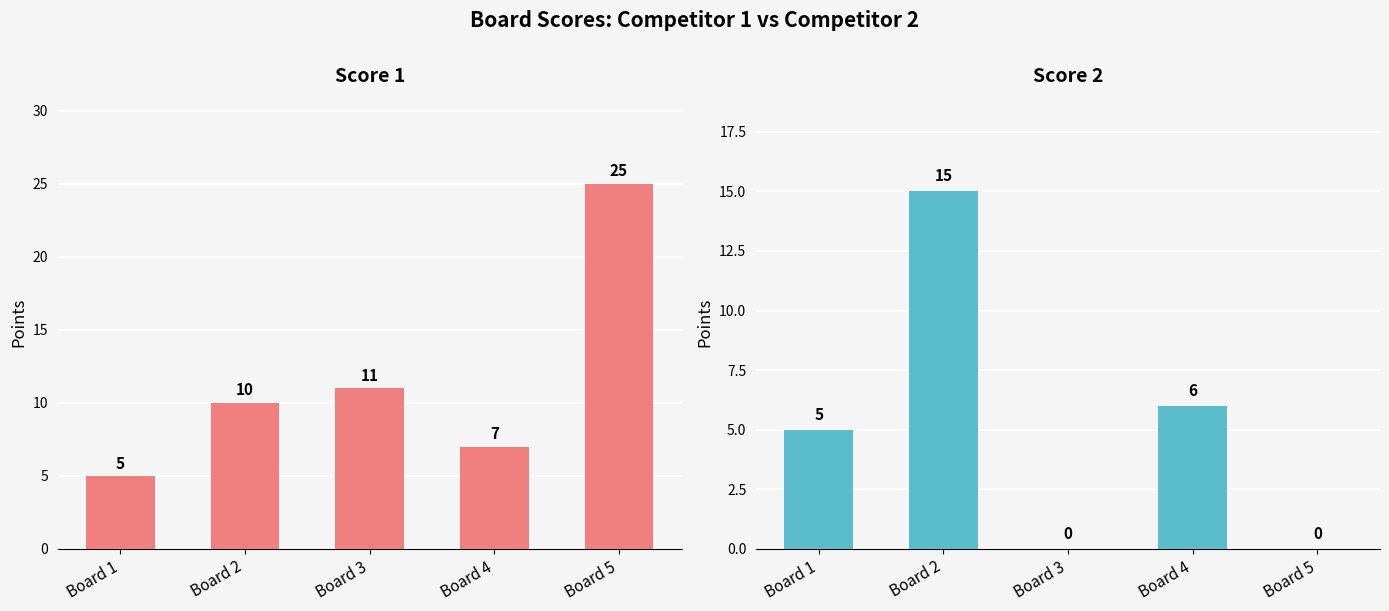

At how many categories does at least one series exceed 5?

4